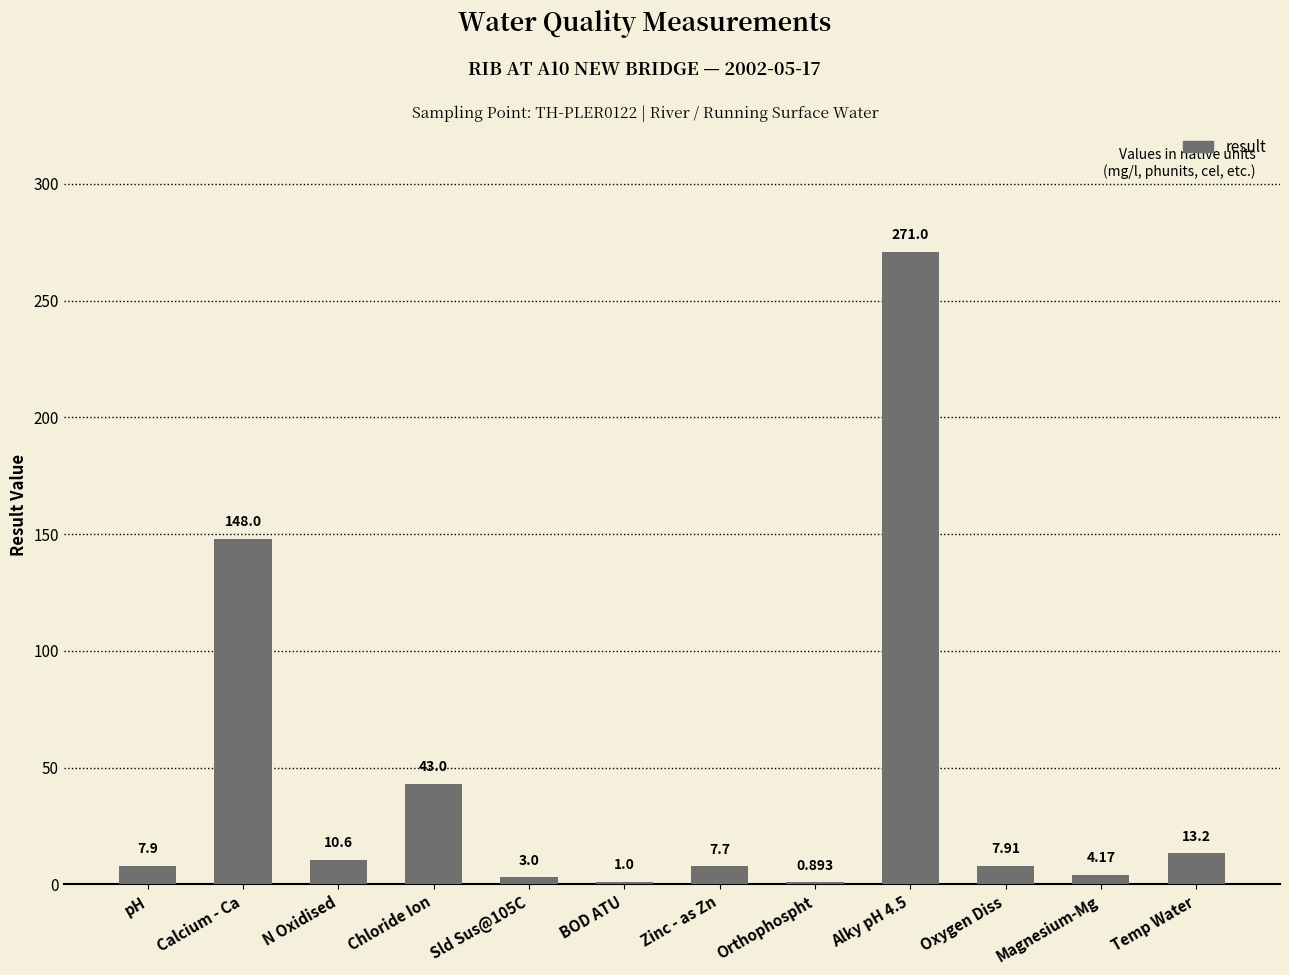

Which has a higher value, Calcium - Ca or Zinc - as Zn?

Calcium - Ca